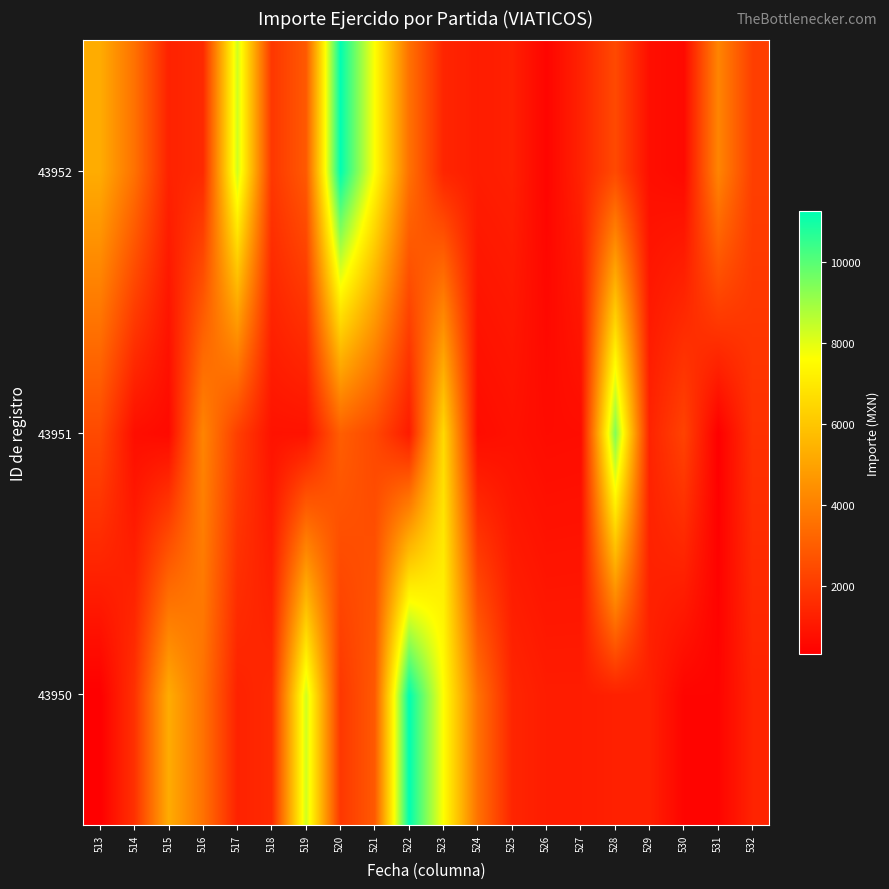

Rank the series by their maximum value, from highest to lowest.

43950, 43952, 43951